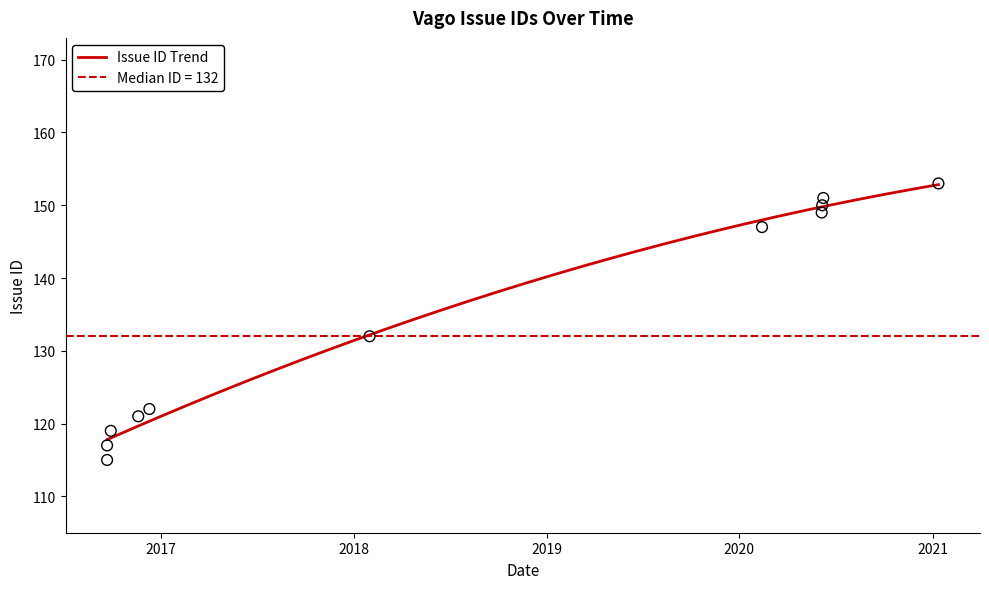

Approximately how many times larger is the value at 2016-11-19 compared to 2020-06-06?

0.8